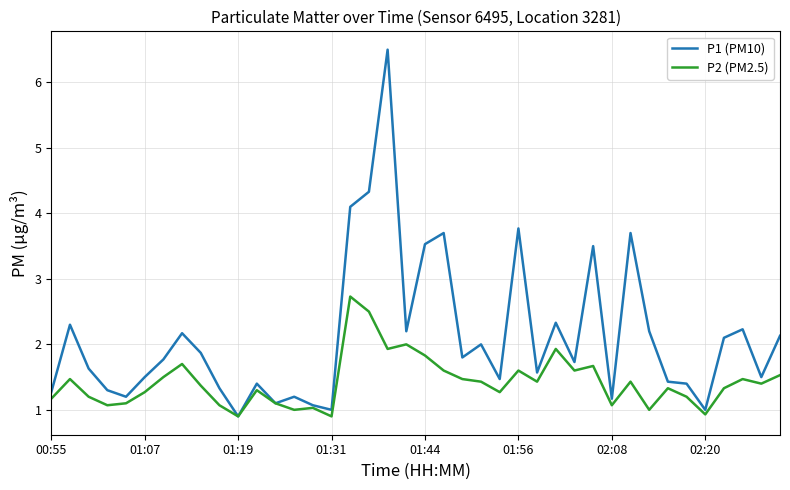

In P1 (PM10), how many points are higher than both neighbors (excluding endpoints)?

12